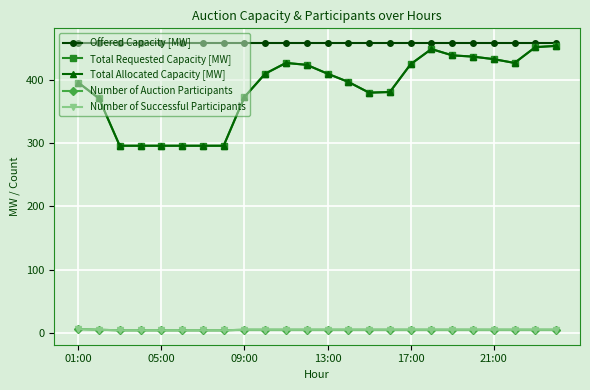

Does the chart have visible grid lines?

Yes